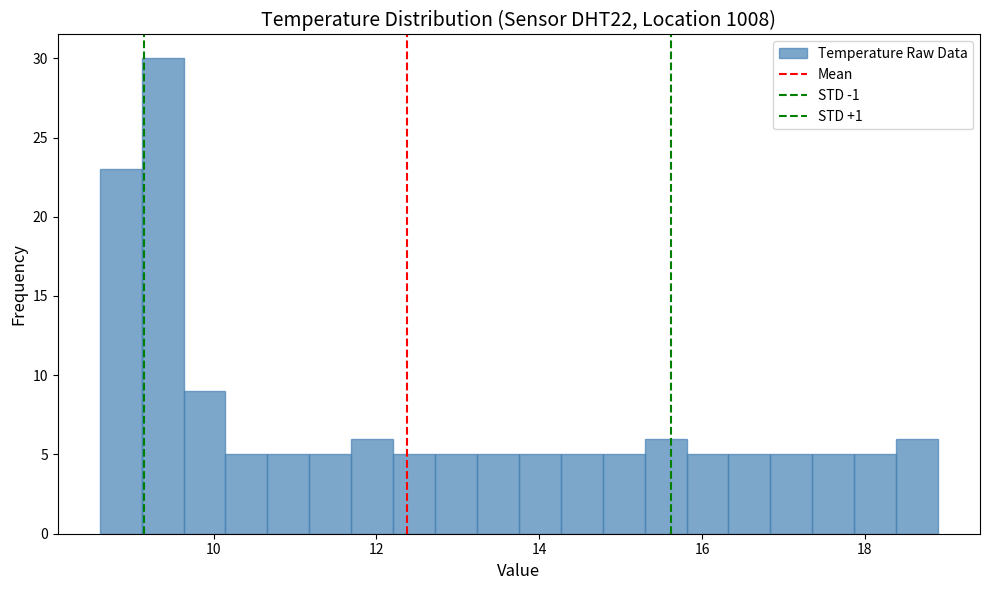

Read against the x-axis, roughly where is the centre of the tallest bar?

9.4